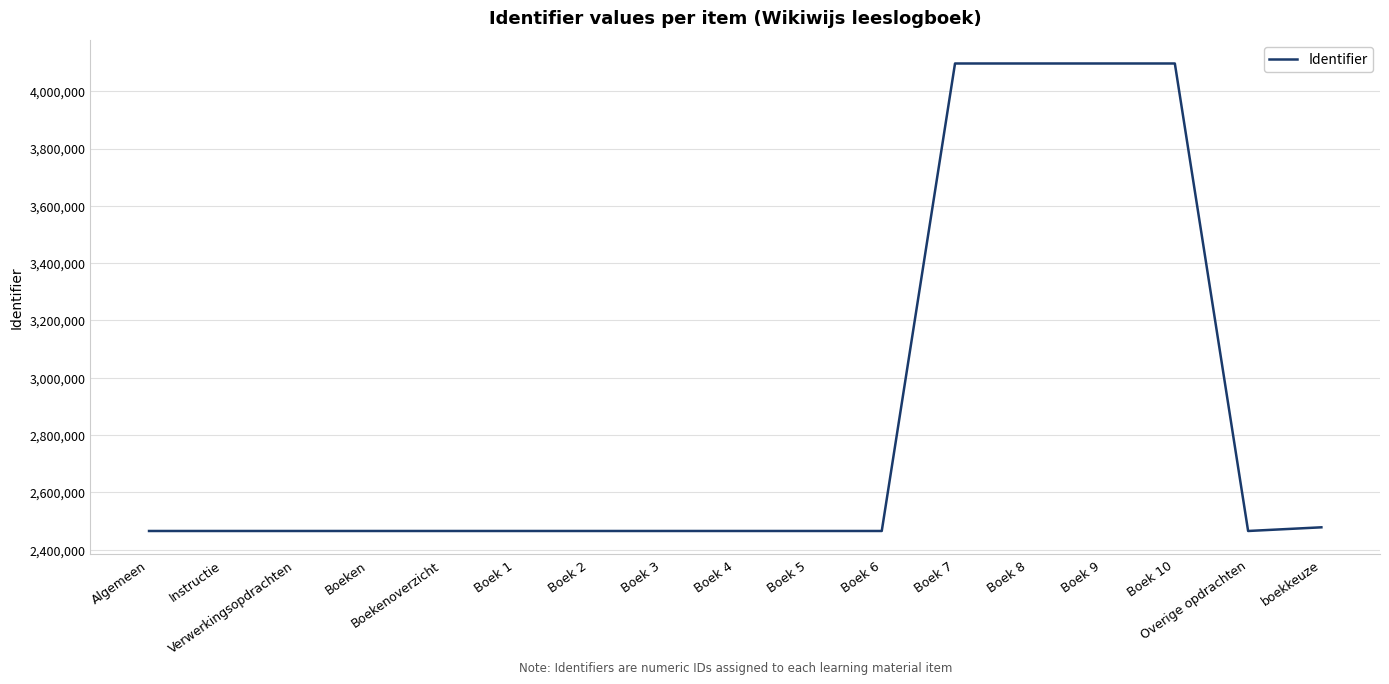

Approximately how many times larger is the value at Boek 6 compared to Verwerkingsopdrachten?

1.0